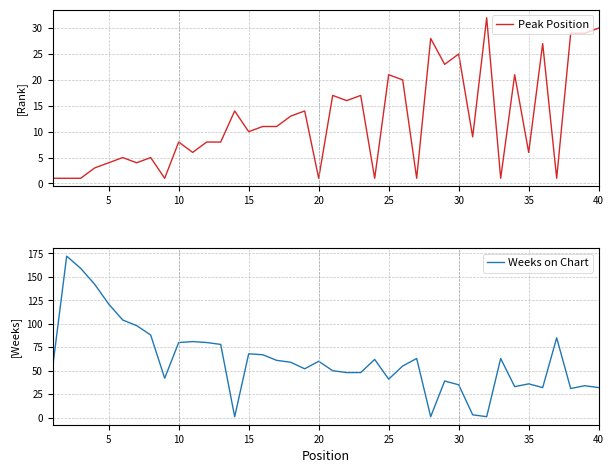

After their last crossing, which series has the higher values: Peak Position or Weeks on Chart?

Weeks on Chart